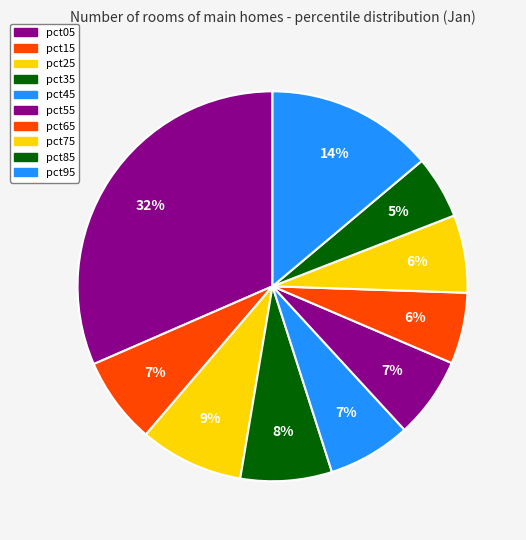

Which category has the biggest portion of the pie?

pct05